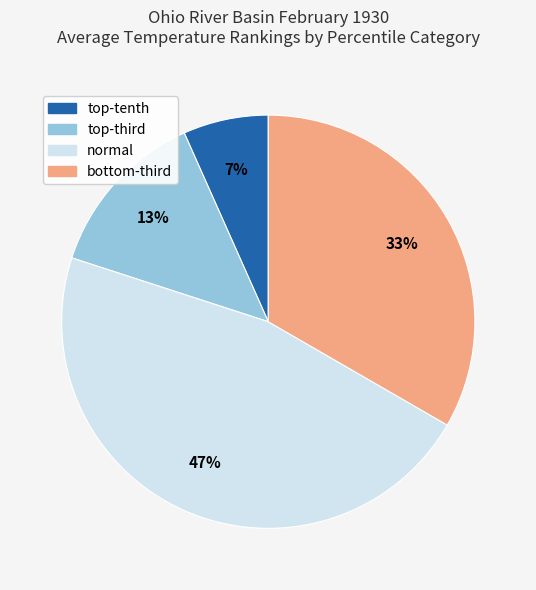

What is the smallest slice in the pie chart?

top-tenth